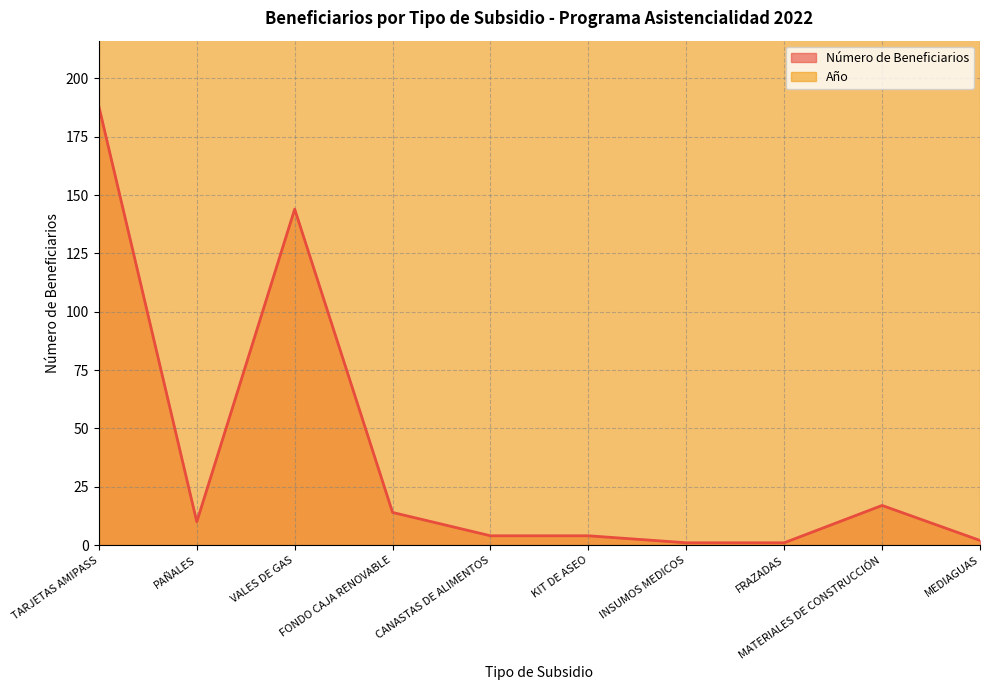

What is the label of the 7th point from the right?

FONDO CAJA RENOVABLE